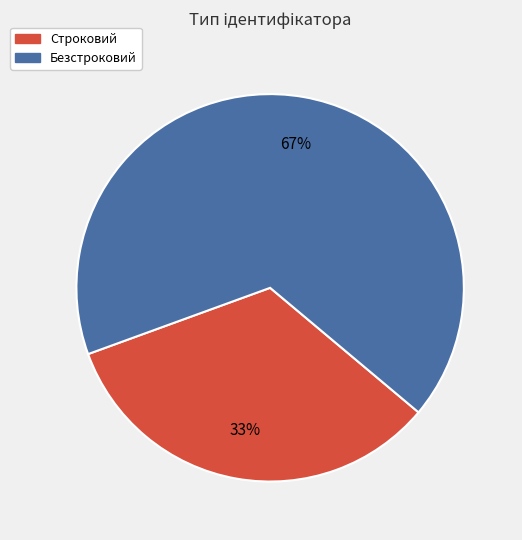

Count the number of slices in the pie.

2